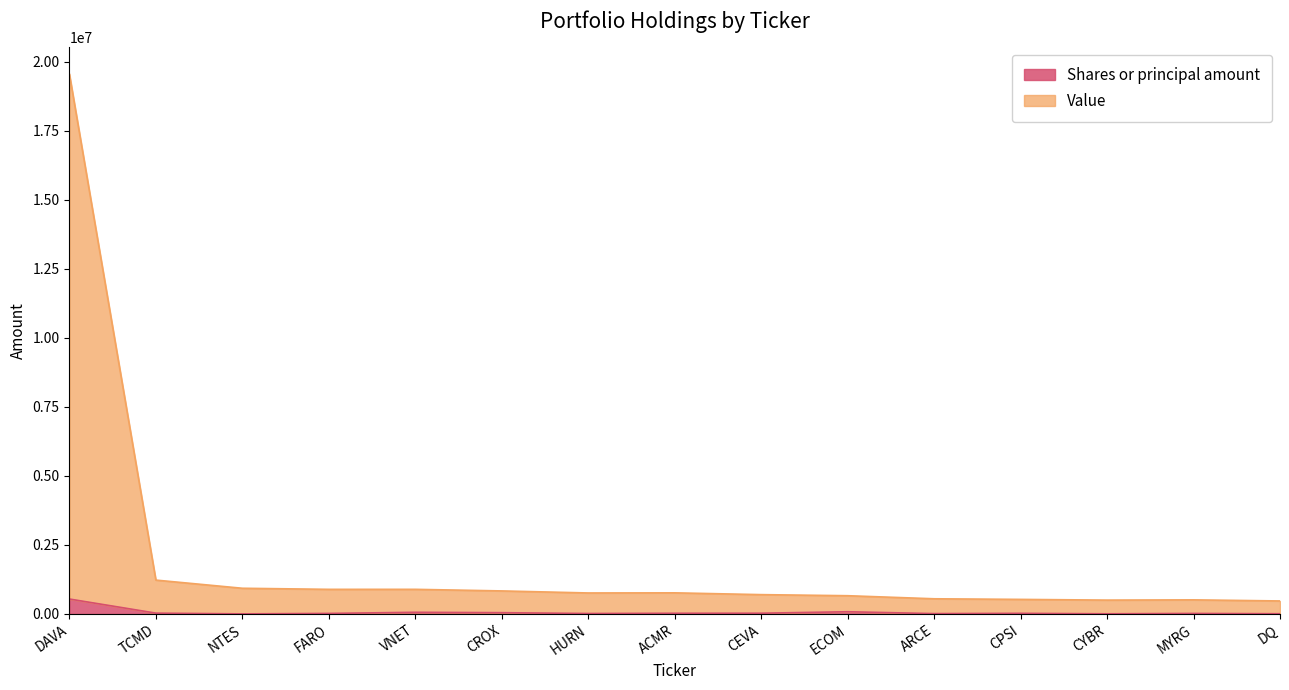

What value does the Value series have at VNET?

892000